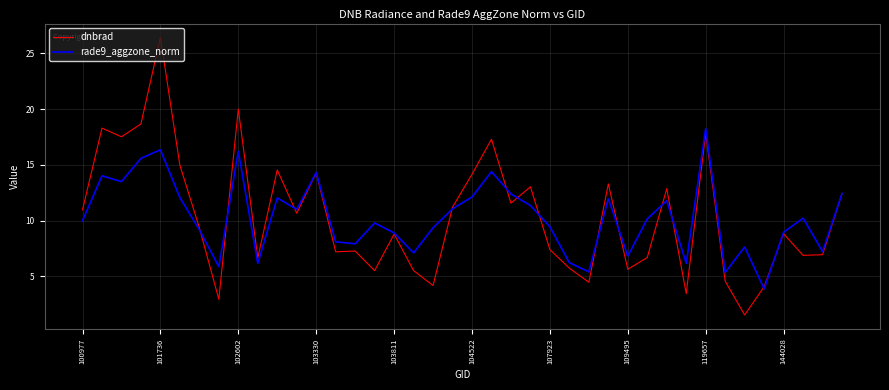

What is the lowest value of the rade9_aggzone_norm series?

3.9